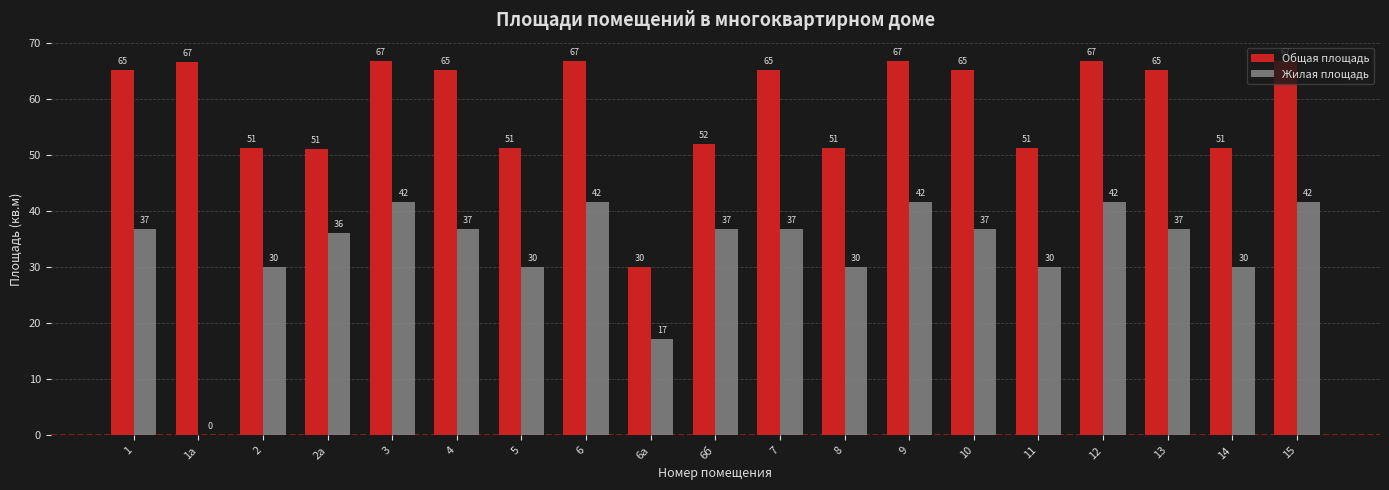

Which series has the largest total across all categories?

Общая площадь